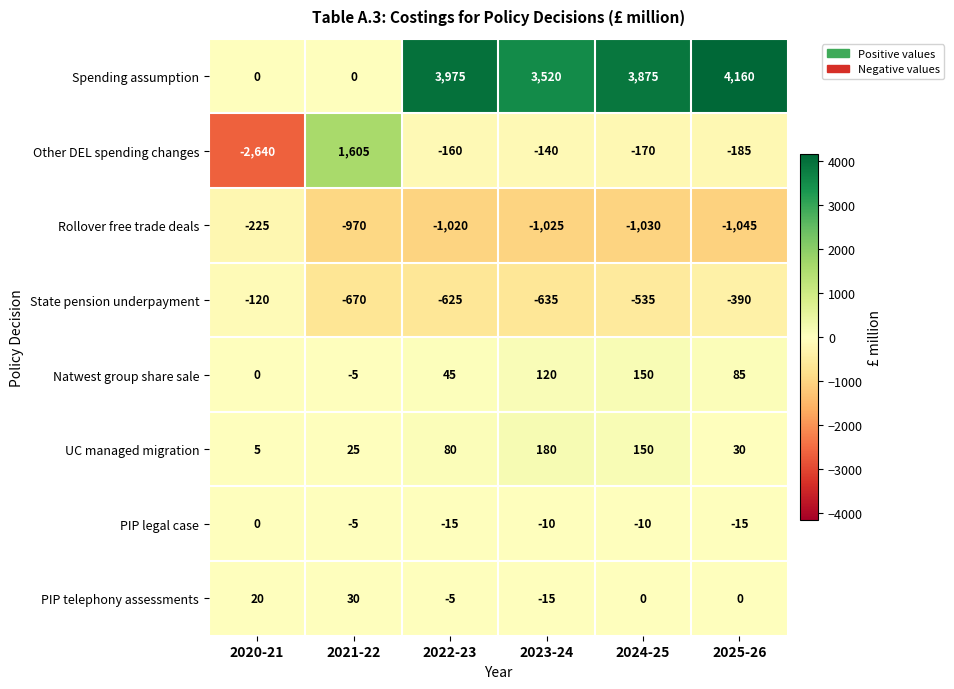

What is the sum of all State pension underpayment values?

-2975